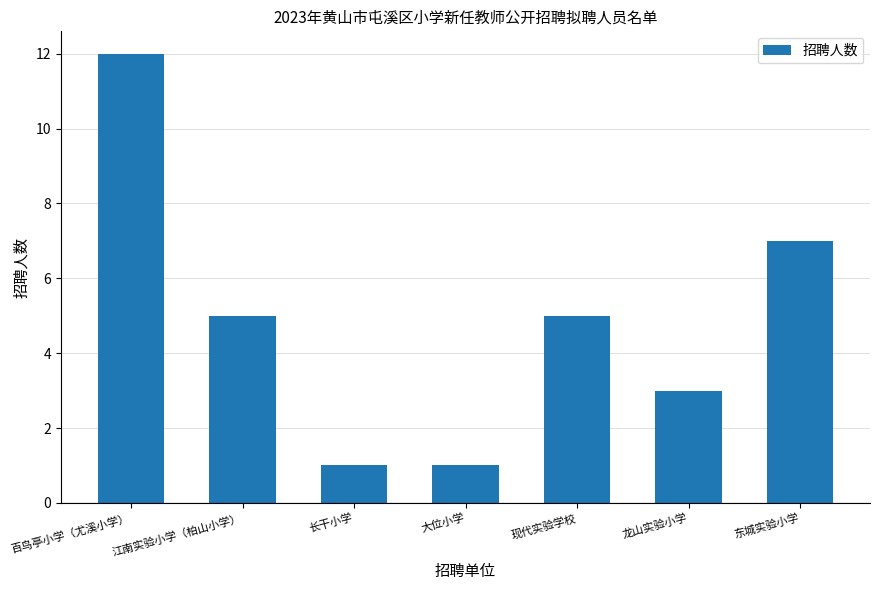

What is the greatest value displayed?

12